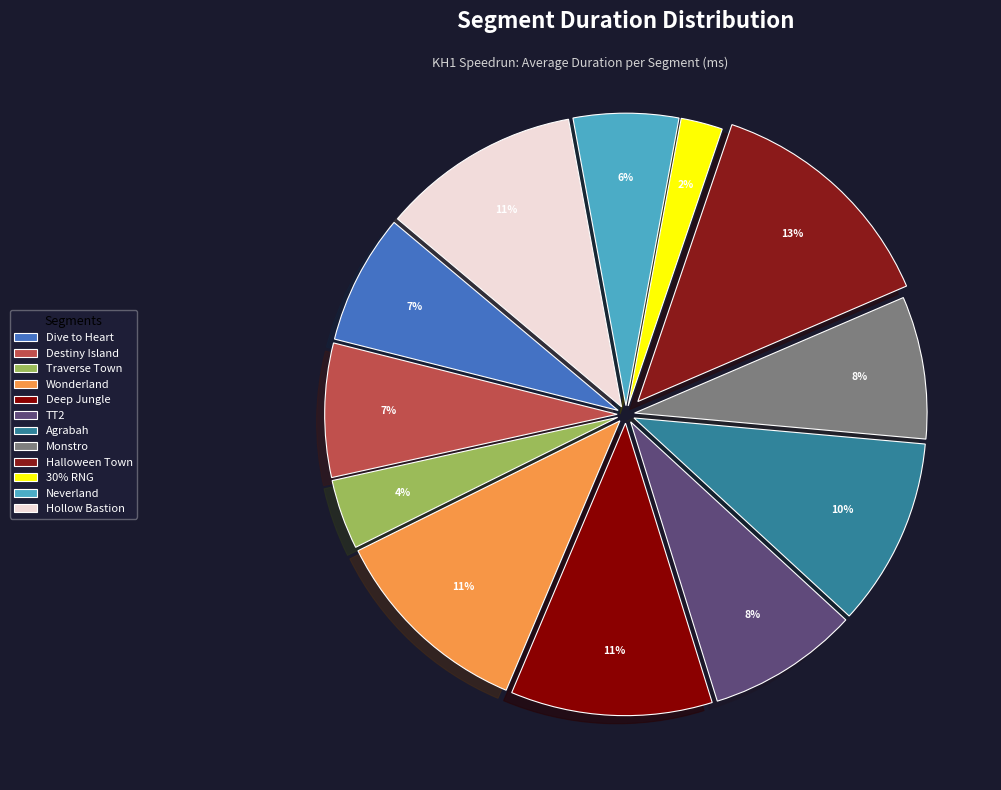

Count the number of slices in the pie.

12